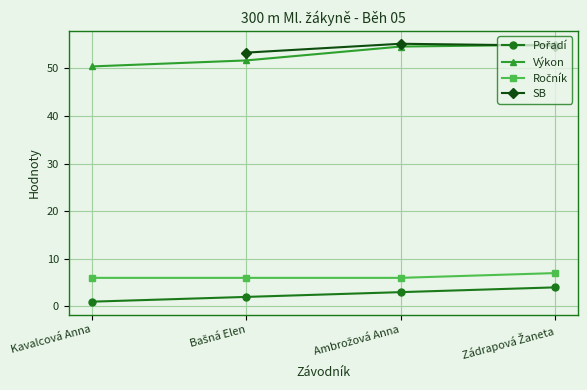

What is the value of the Výkon point at the 3rd from the left?

54.6